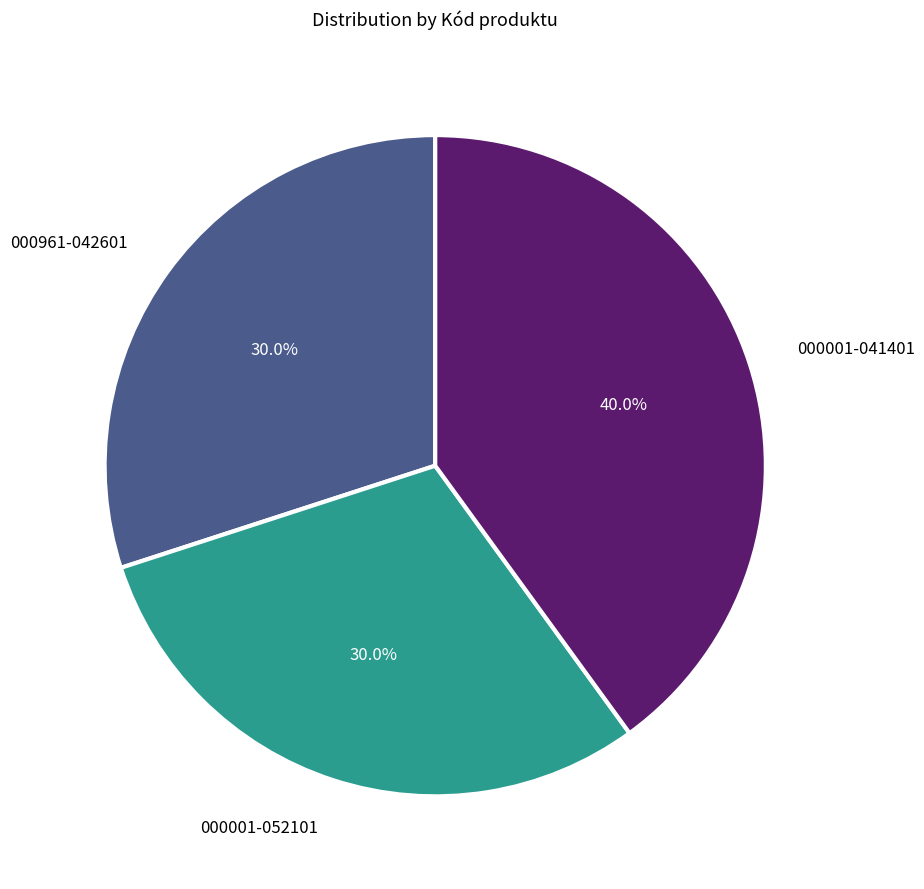

How many slices are in this pie chart?

3